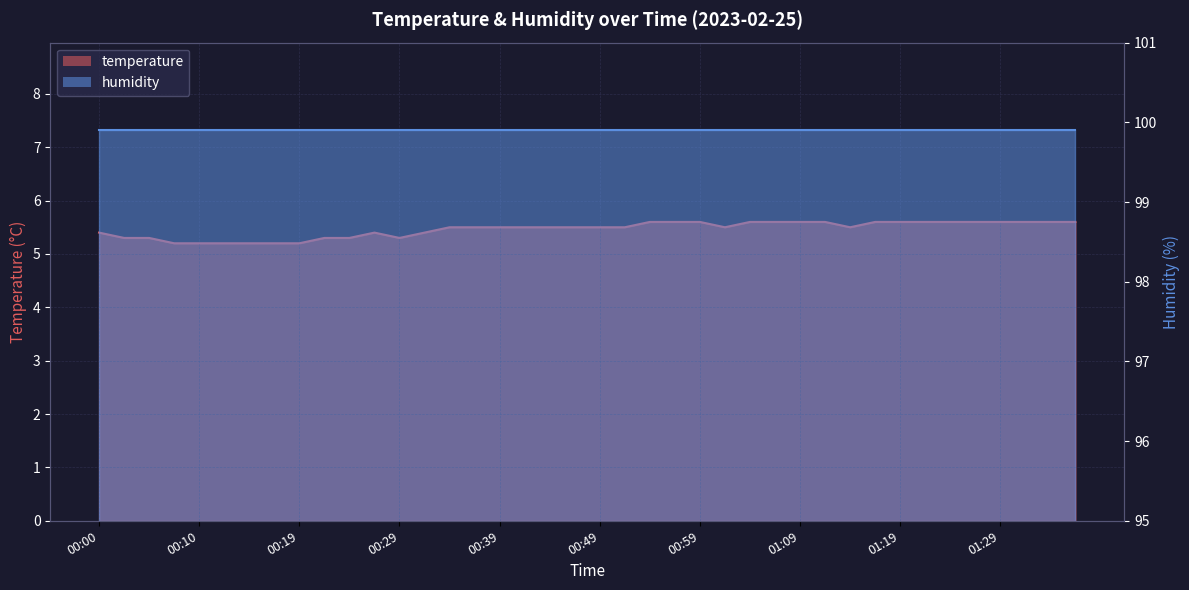

What is the label of the 21st point from the left?

00:49